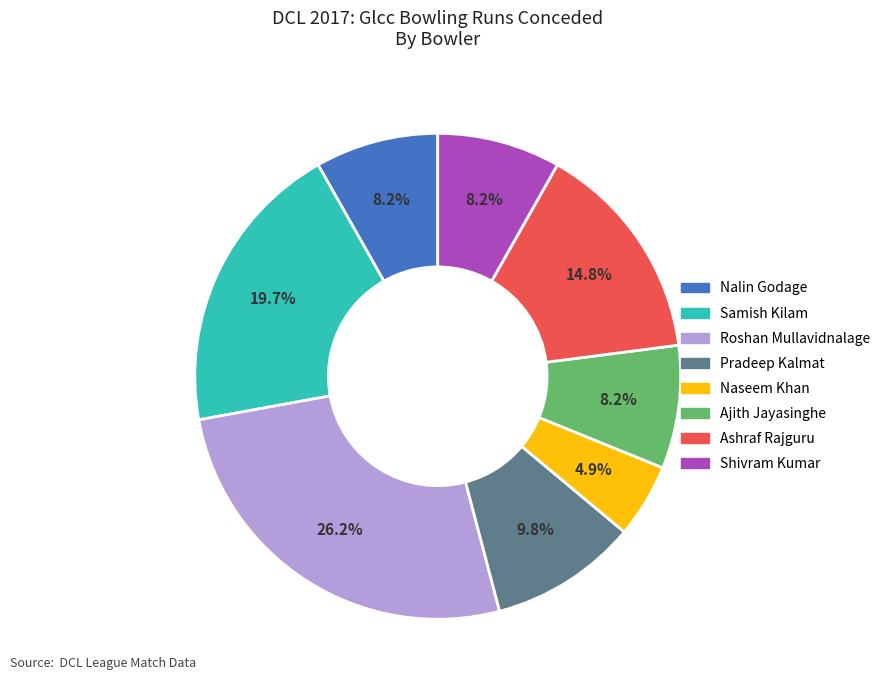

Is there any slice that represents more than half of the pie?

No